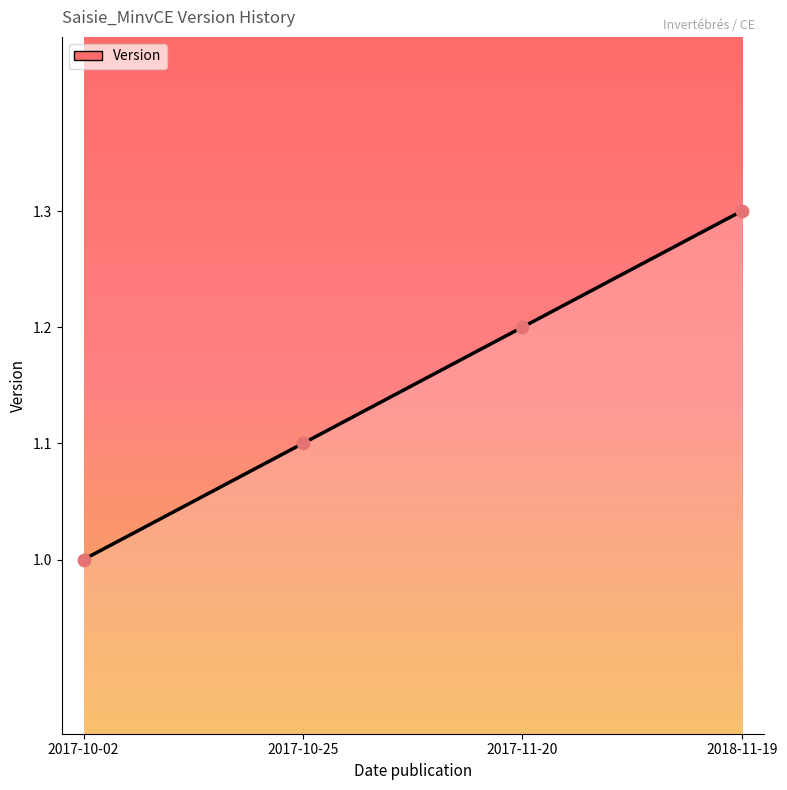

What is the change in value from 2017-10-25 to 2018-11-19?

+0.2